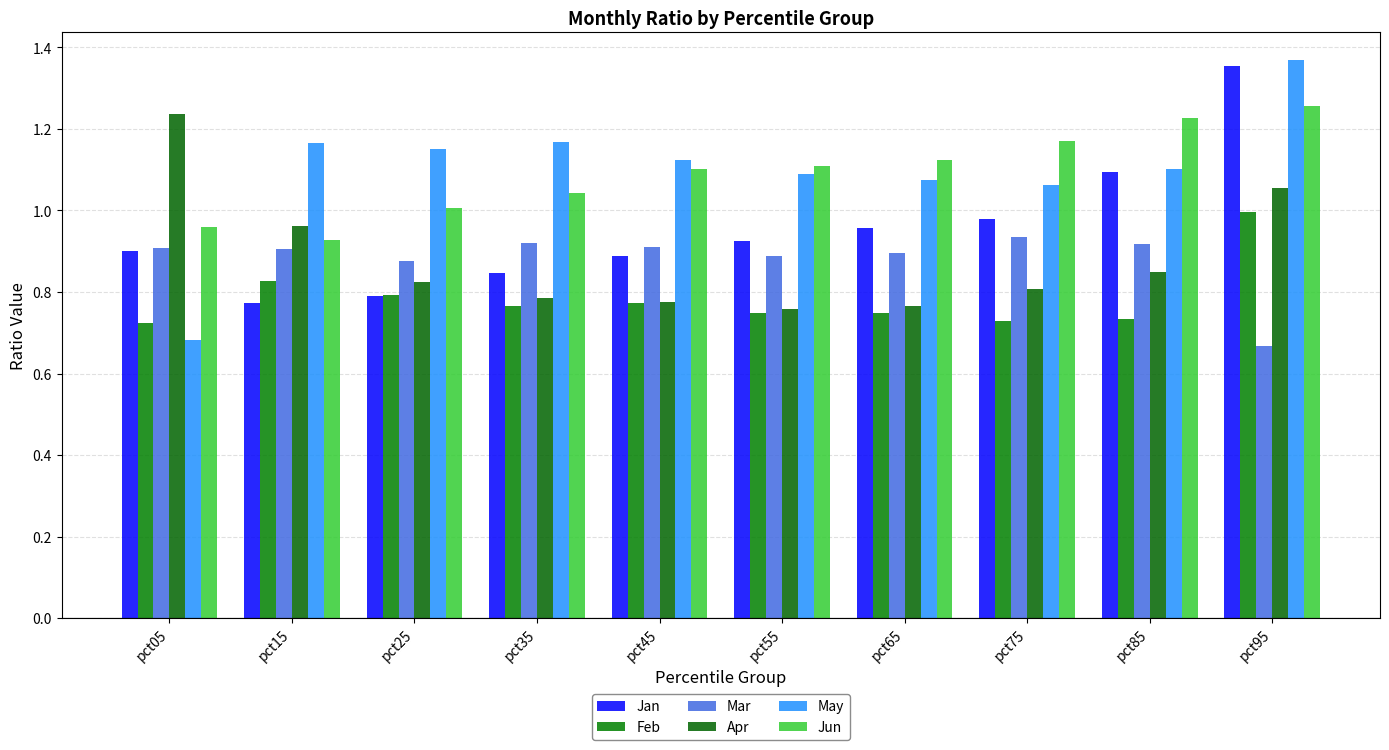

What is the value of the Apr bar at the 1st from the left?

1.2